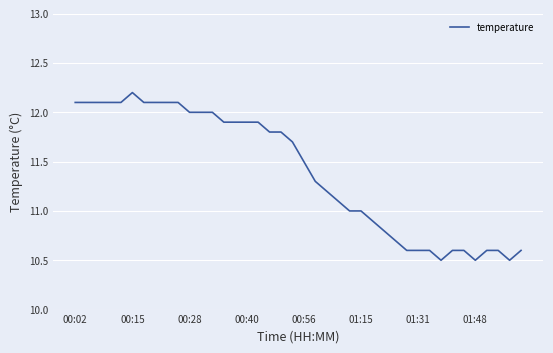

What is the difference between the maximum and minimum values?

1.7